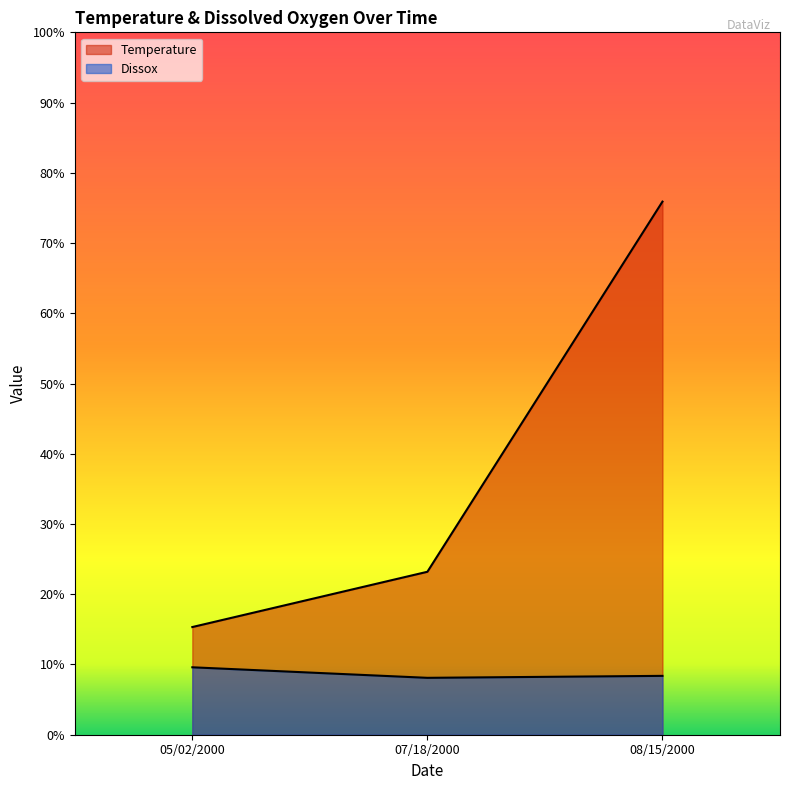

Is it true that Dissox equals 8.1 at 07/18/2000?

True